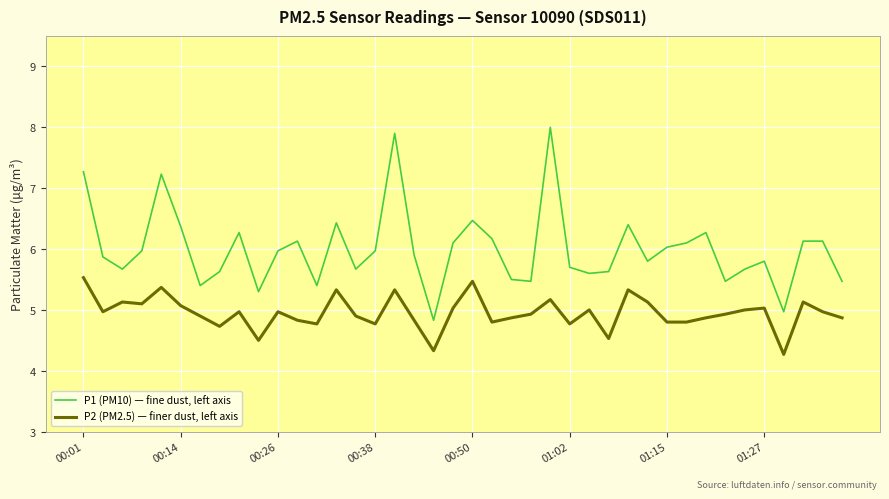

How many series are shown in this chart?

2